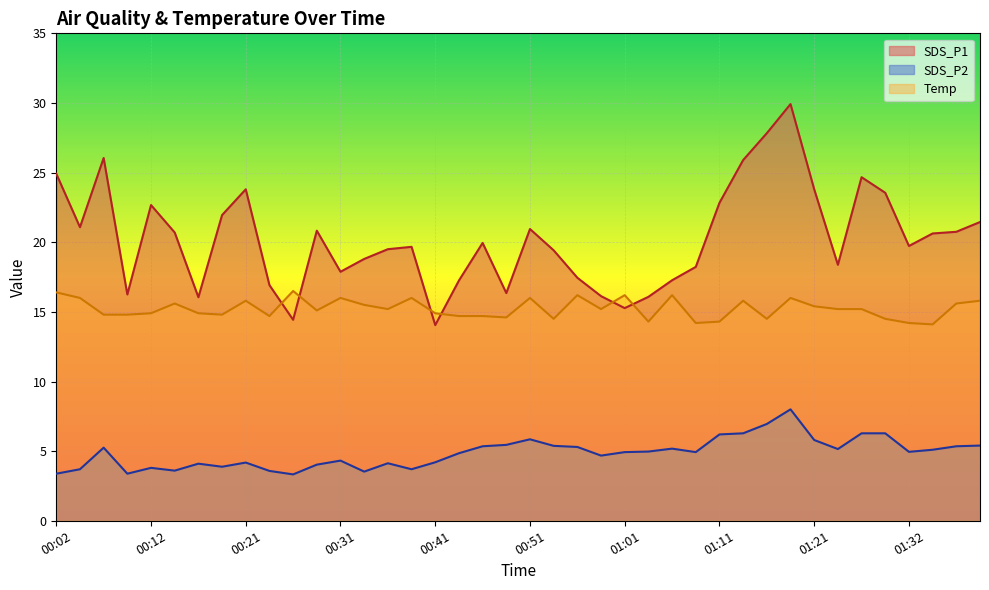

Where is SDS_P2 nearest to the value 5?

01:03